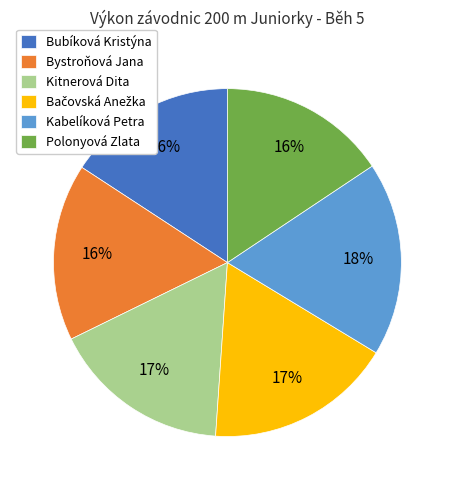

Approximately how many times larger is the value at Kitnerová Dita compared to Kabelíková Petra?

0.9